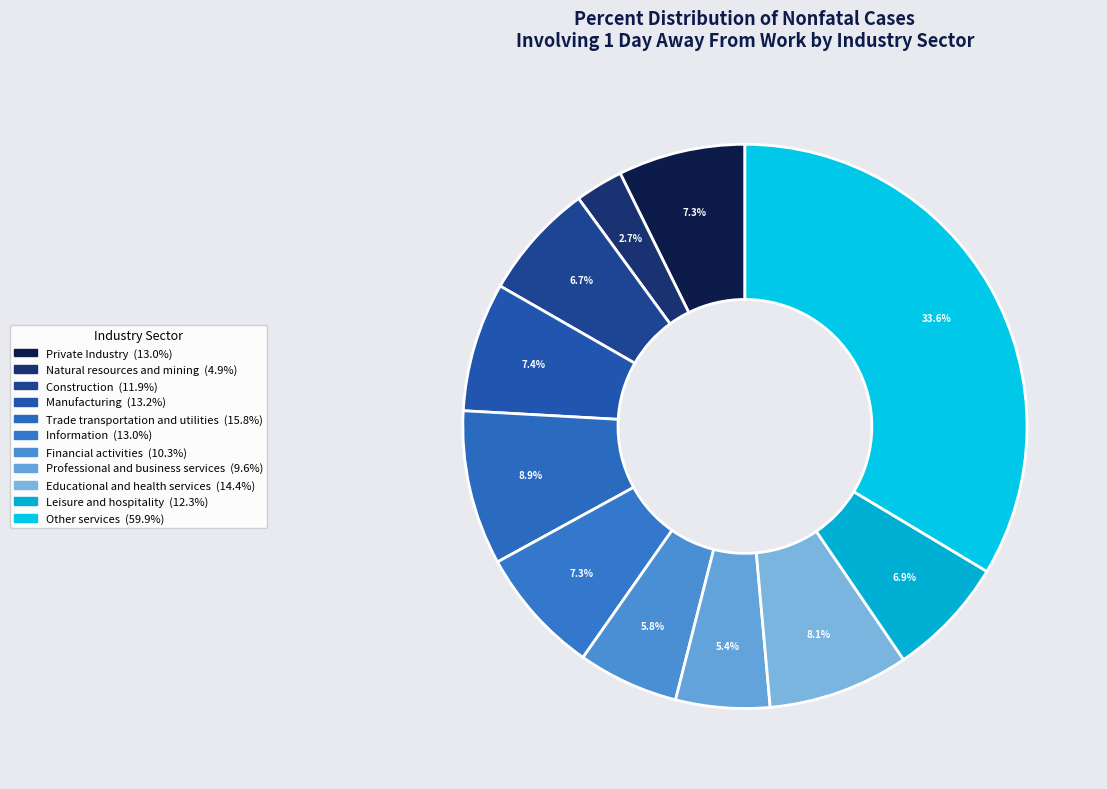

Does any single category account for the majority?

No